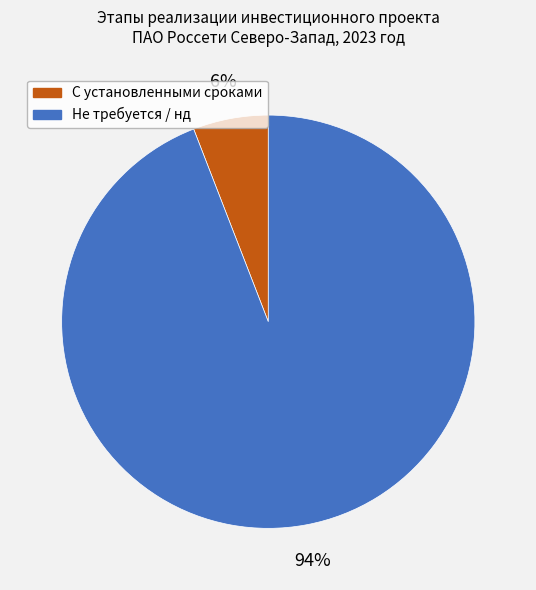

To the nearest percent, what is the difference between the largest and smallest slice percentages?

88%